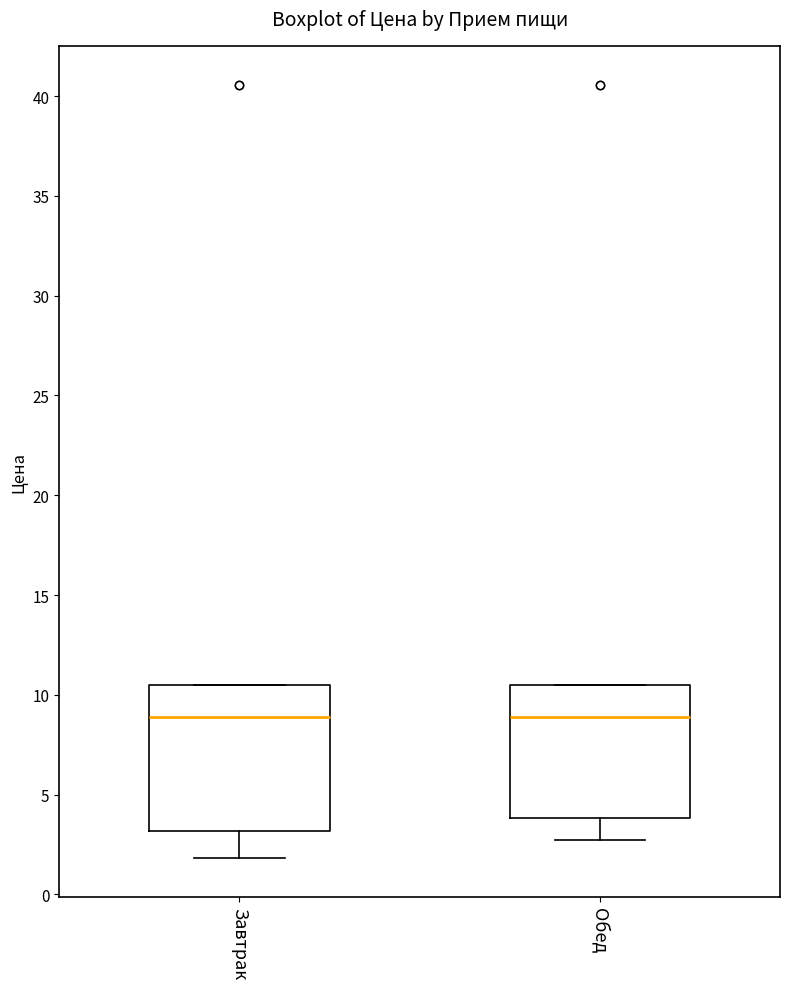

Where is the upper edge of the box for Завтрак on the y-axis? The values are not printed on the chart, so give them approximately, as read against the axis.

10.5